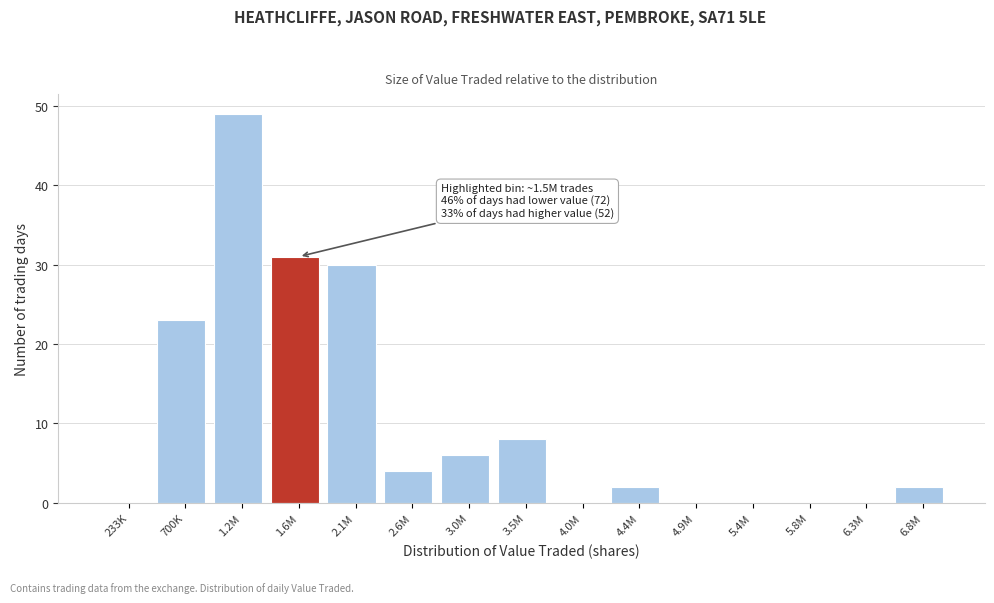

Reading left to right, transcribe all the data shown in this chart.

233K=0	700K=23	1.2M=49	1.6M=31	2.1M=30	2.6M=4	3.0M=6	3.5M=8	4.0M=0	4.4M=2	4.9M=0	5.4M=0	5.8M=0	6.3M=0	6.8M=2